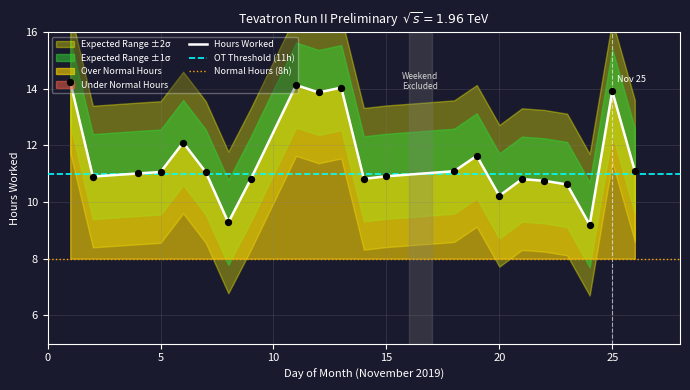

Between 8 and 15, which is larger?

15